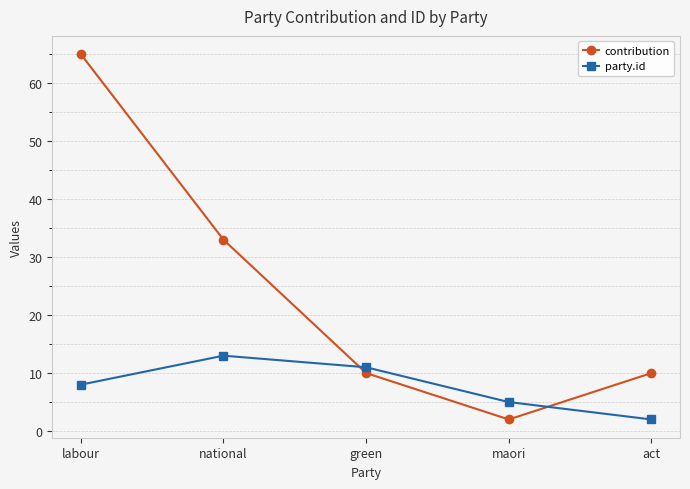

Which category has the highest value in the contribution series?

labour